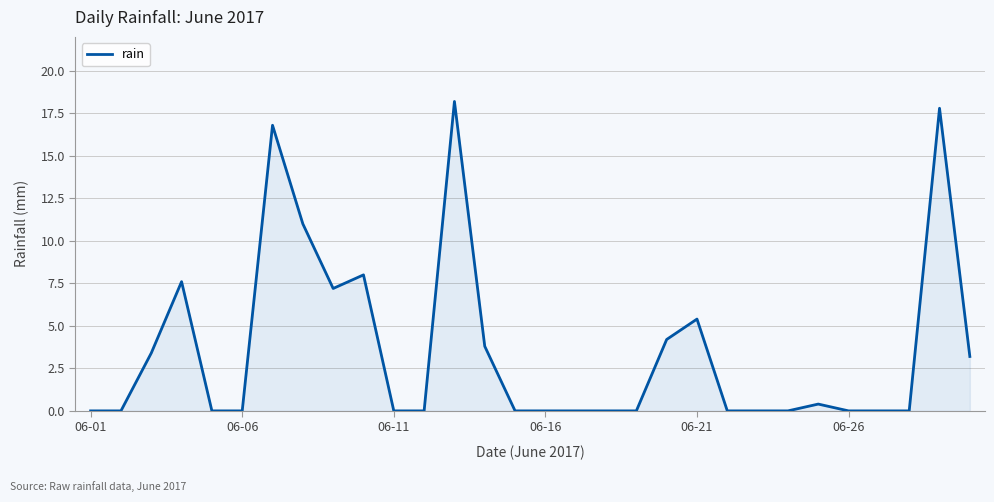

What is the maximum value shown in the chart?

18.2